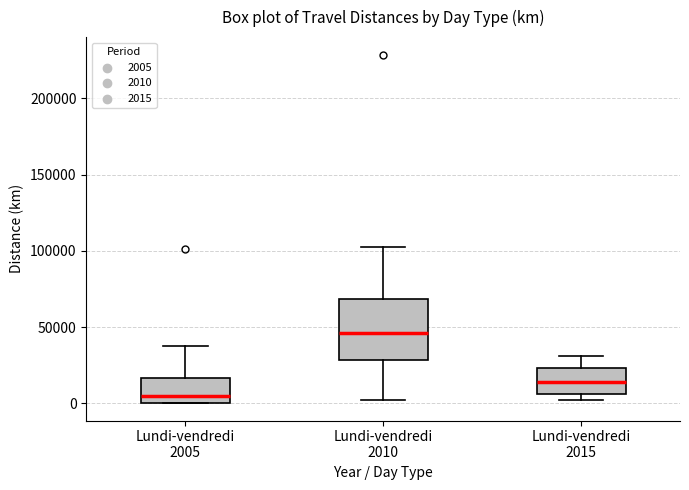

Which box is the tallest, from its lower edge to its upper edge?

Lundi-vendredi 2010